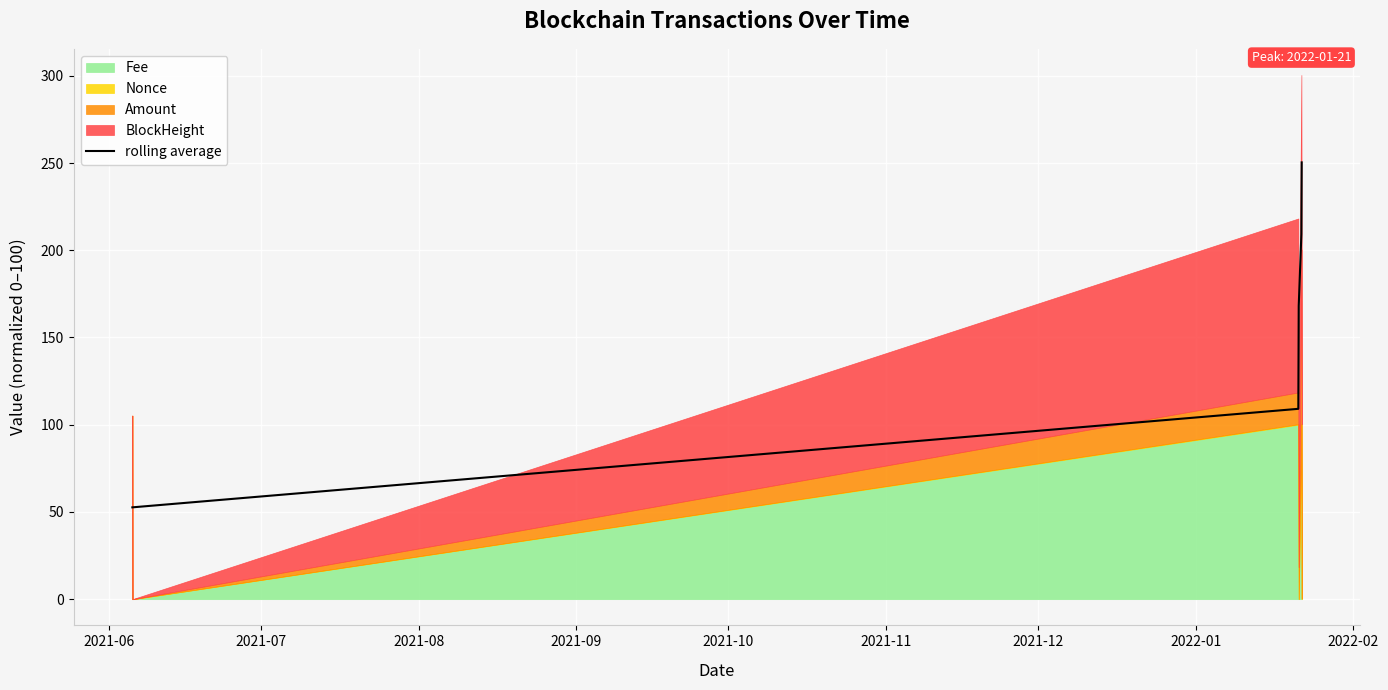

Does the chart display data point markers on the line(s)?

No